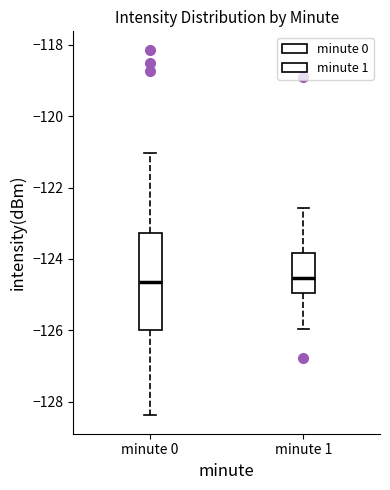

Where is the upper edge of the box for minute 0 on the y-axis? The values are not printed on the chart, so give them approximately, as read against the axis.

-123.2